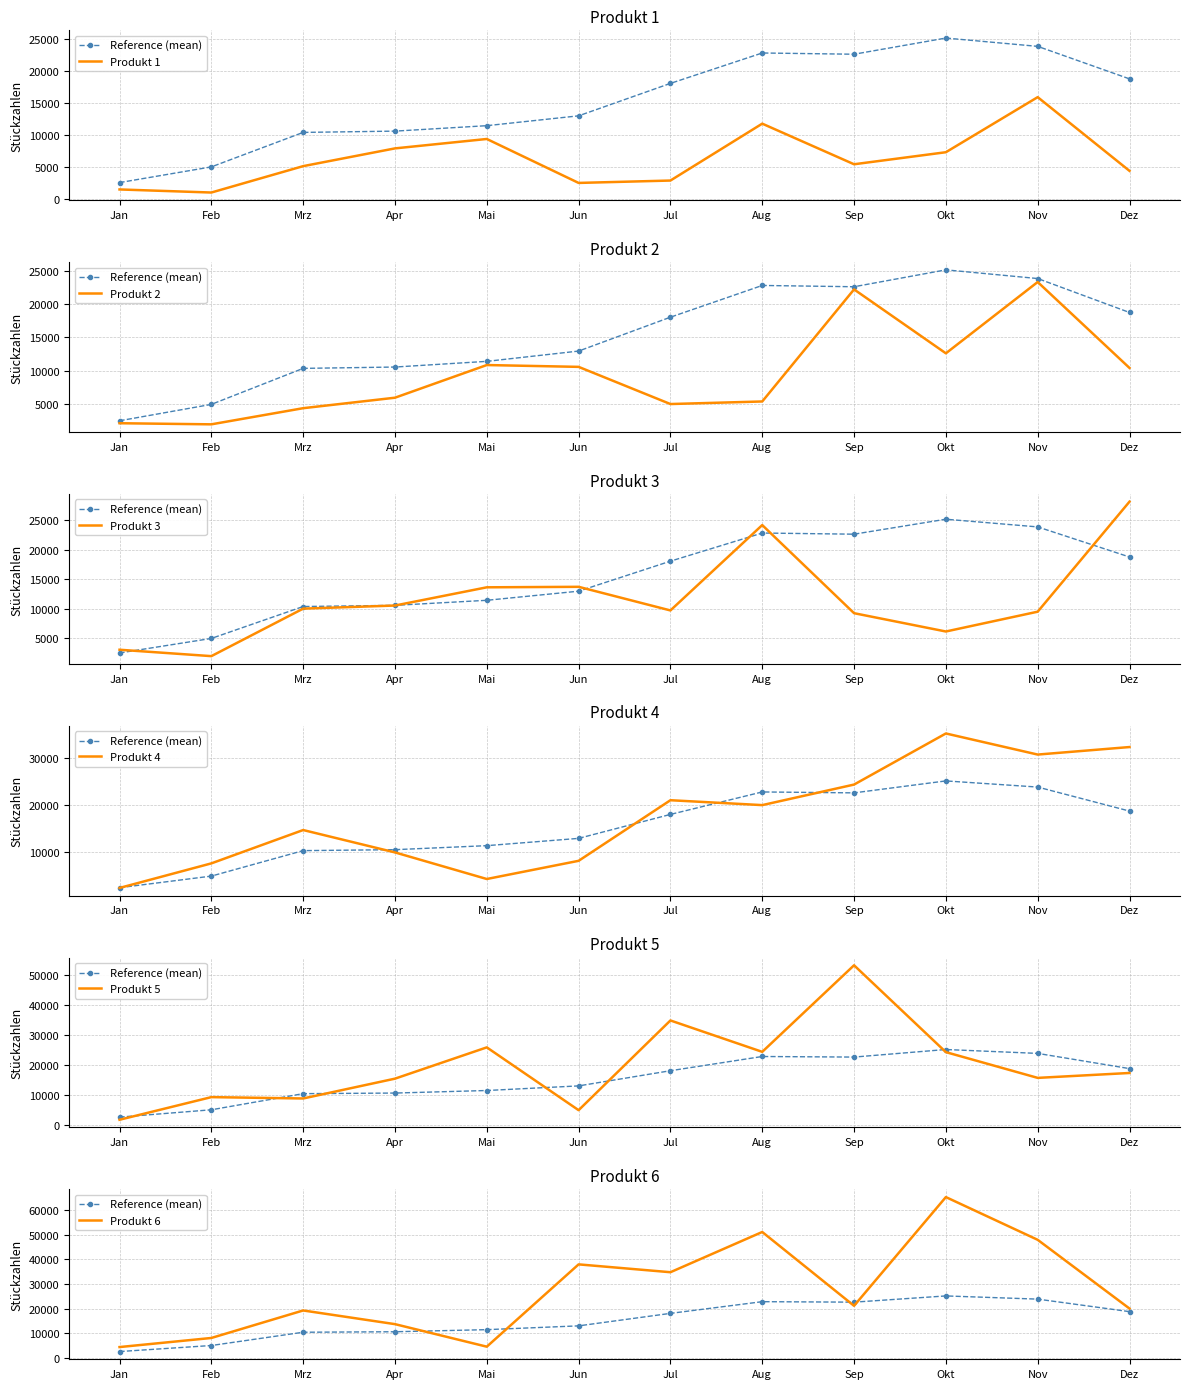

Rank the categories by Produkt 4 value from highest to lowest.

Okt, Dez, Nov, Sep, Jul, Aug, Mrz, Apr, Jun, Feb, Mai, Jan